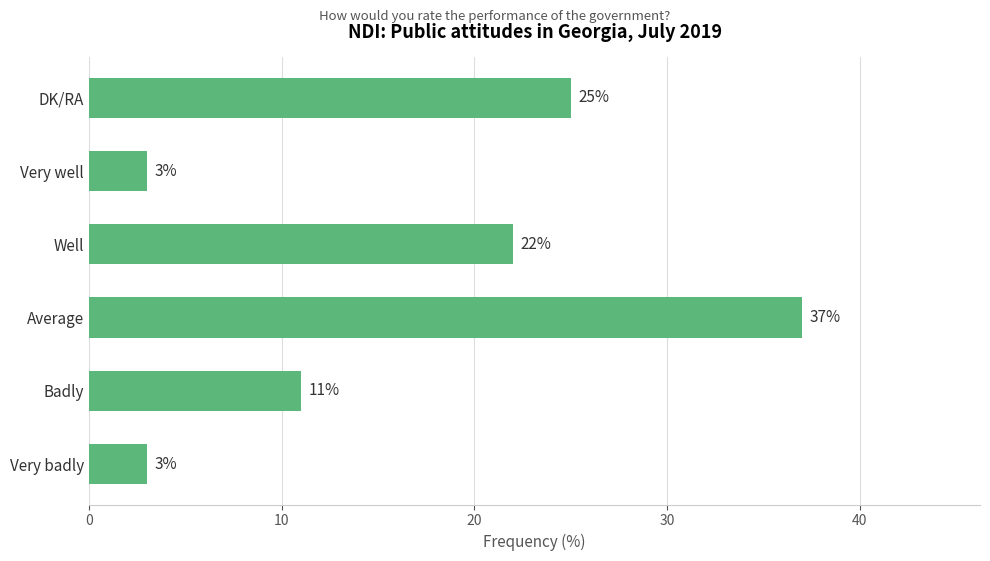

Is it true that the value at Badly is 11?

True